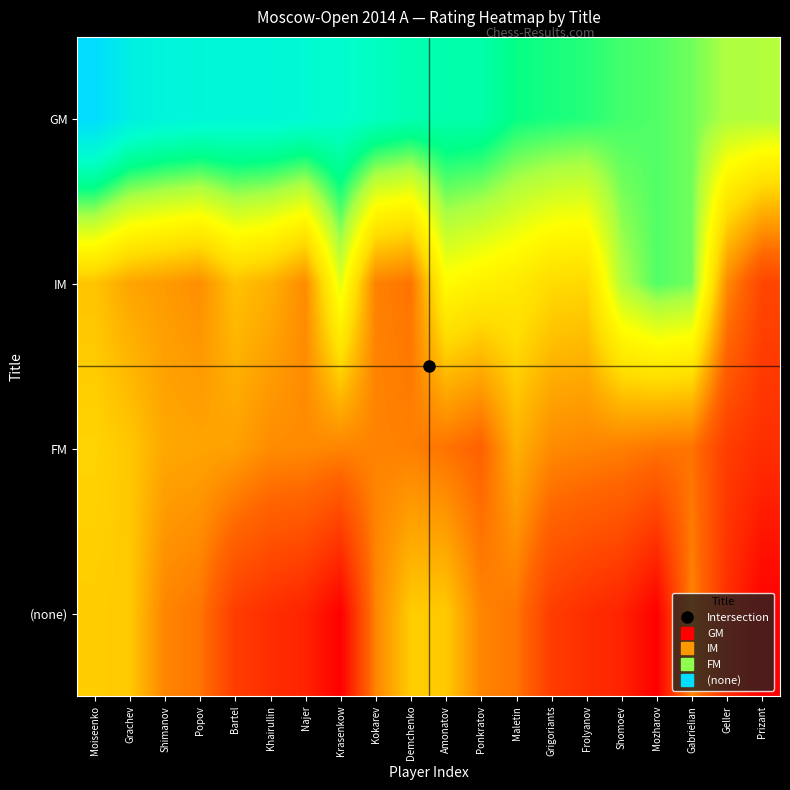

Reading right to left, what are all the values shown in this chart?

GM: Prizant=2534	Geller=2536	Gabrielian=2555	Mozharov=2564	Shomoev=2568	Frolyanov=2577	Grigoriants=2581	Maletin=2586	Ponkratov=2611	Amonatov=2613	Demchenko=2617	Kokarev=2628	Krasenkow=2638	Najer=2646	Khairullin=2651	Bartel=2651	Popov=2653	Shimanov=2658	Grachev=2669	Moiseenko=2710
IM: Prizant=2305	Geller=2374	Gabrielian=2555	Mozharov=2564	Shomoev=2534	Frolyanov=2438	Grigoriants=2441	Maletin=2461	Ponkratov=2471	Amonatov=2485	Demchenko=2355	Kokarev=2367	Krasenkow=2507	Najer=2374	Khairullin=2405	Bartel=2419	Popov=2377	Shimanov=2387	Grachev=2396	Moiseenko=2421
FM: Prizant=2277	Geller=2294	Gabrielian=2355	Mozharov=2357	Shomoev=2365	Frolyanov=2369	Grigoriants=2374	Maletin=2405	Ponkratov=2339	Amonatov=2355	Demchenko=2365	Kokarev=2368	Krasenkow=2369	Najer=2374	Khairullin=2375	Bartel=2392	Popov=2395	Shimanov=2398	Grachev=2424	Moiseenko=2434
(none): Prizant=2221	Geller=2277	Gabrielian=2369	Mozharov=2221	Shomoev=2264	Frolyanov=2277	Grigoriants=2294	Maletin=2357	Ponkratov=2369	Amonatov=2426	Demchenko=2428	Kokarev=2369	Krasenkow=2221	Najer=2264	Khairullin=2277	Bartel=2294	Popov=2357	Shimanov=2369	Grachev=2426	Moiseenko=2428